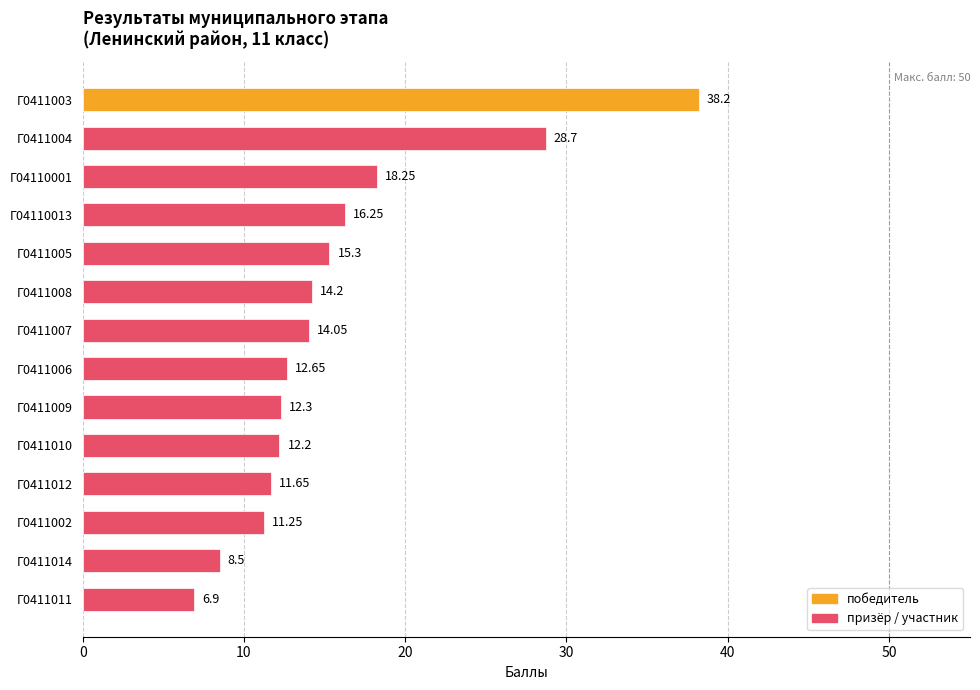

Does the chart contain stacked bars?

No